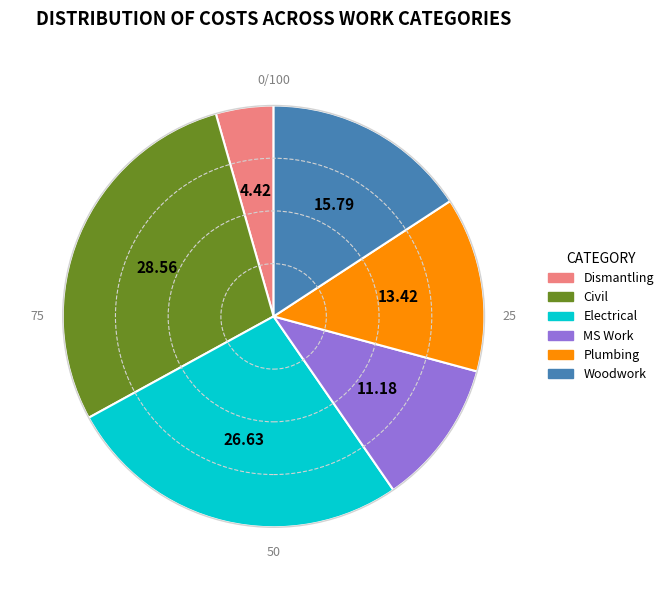

Which slice is the largest?

Civil